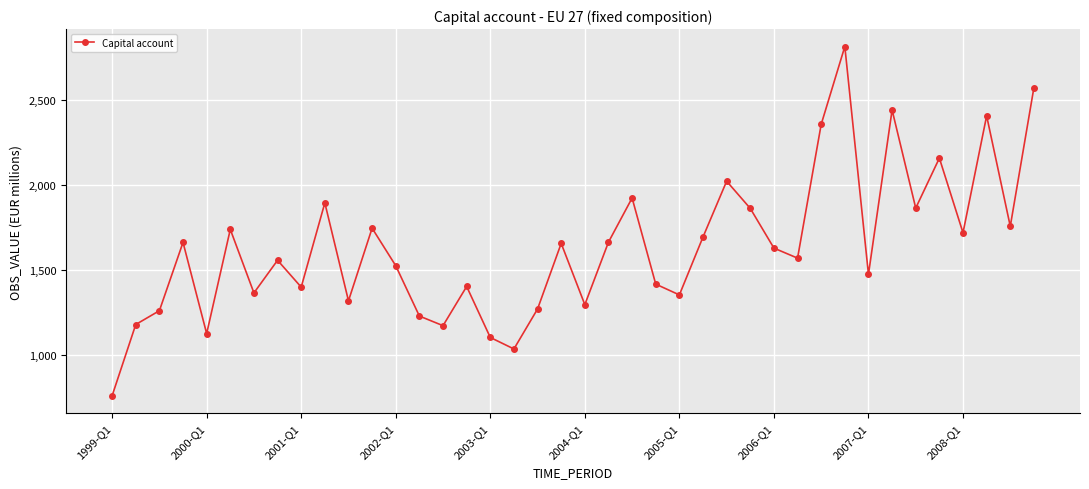

What is the sum of all values?

65403.2